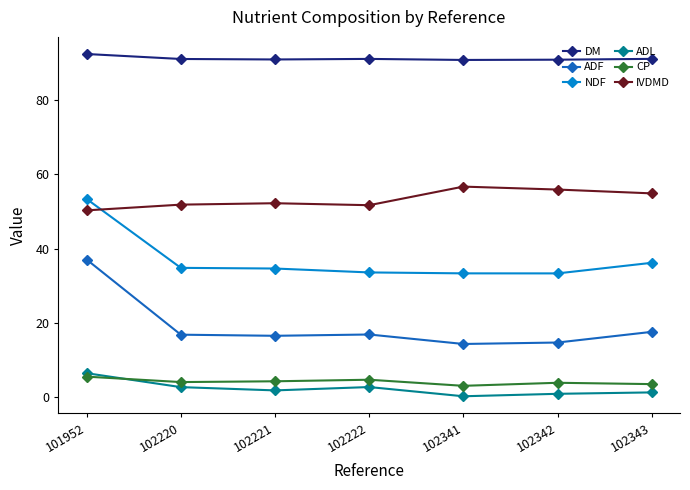

Rank the series by their maximum value, from lowest to highest.

CP, ADL, ADF, NDF, IVDMD, DM